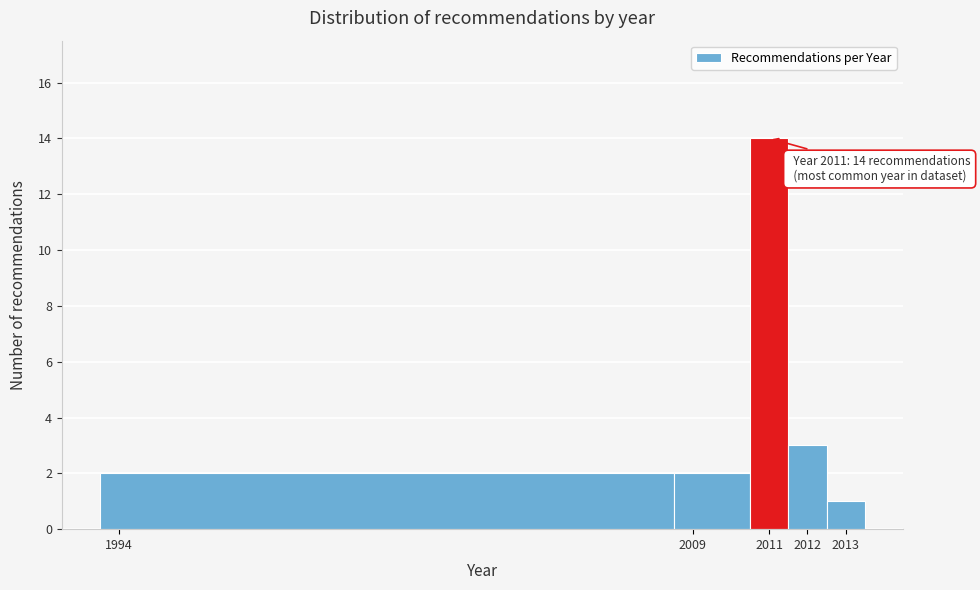

Which range on the x-axis has the tallest bar?

2010.5 to 2011.5